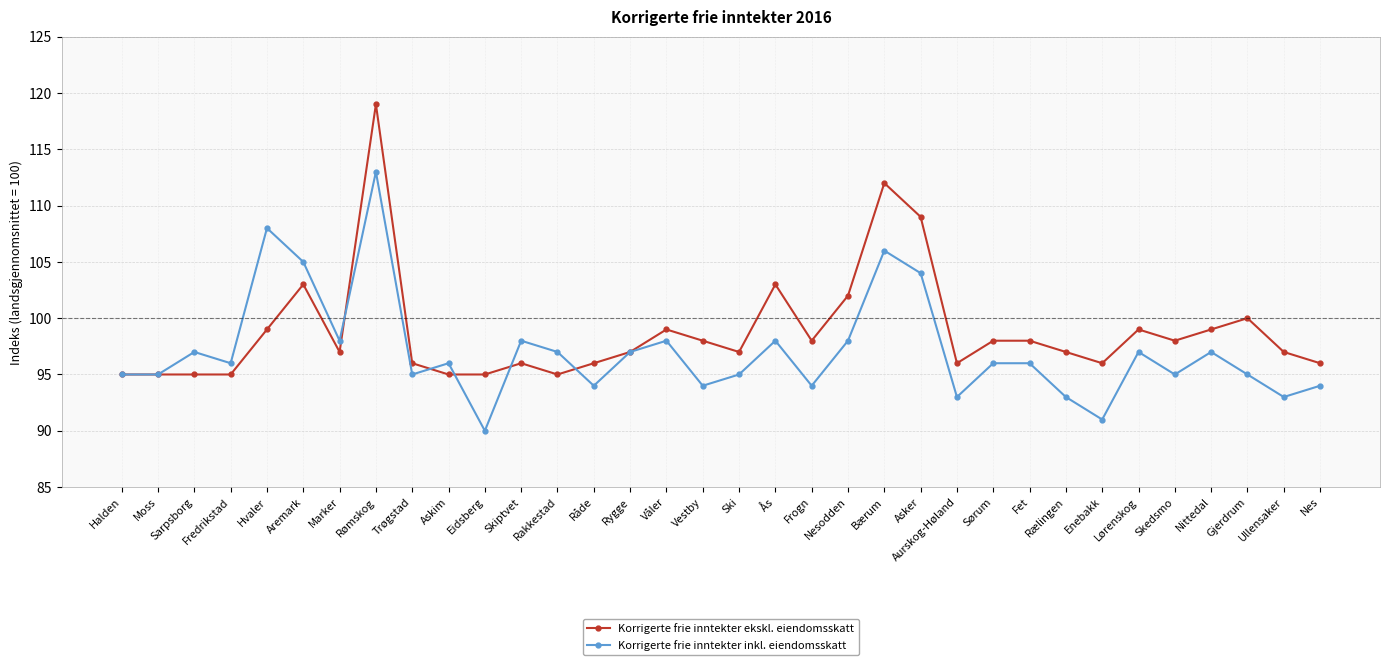

What is the spread (max minus min) of values at Aremark?

2